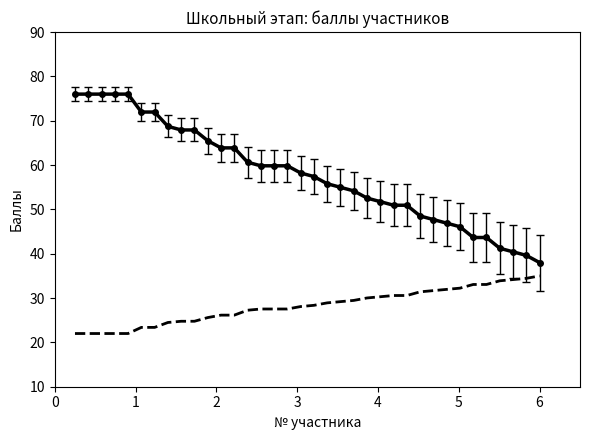

What is the greatest value displayed?

76.0